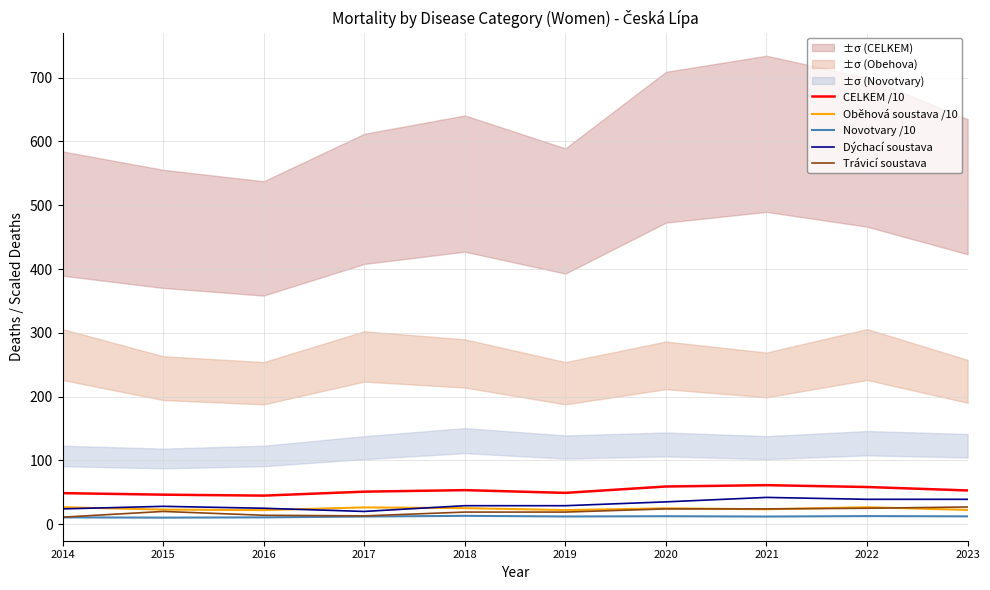

Which has a higher value, 2019 or 2020?

2020